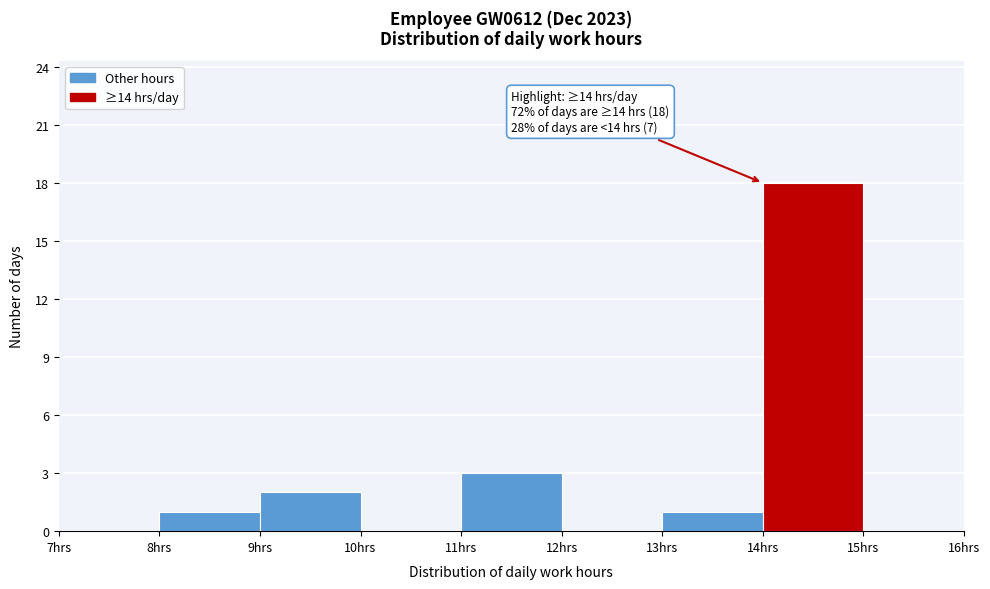

Which range on the x-axis has the tallest bar?

14 to 15